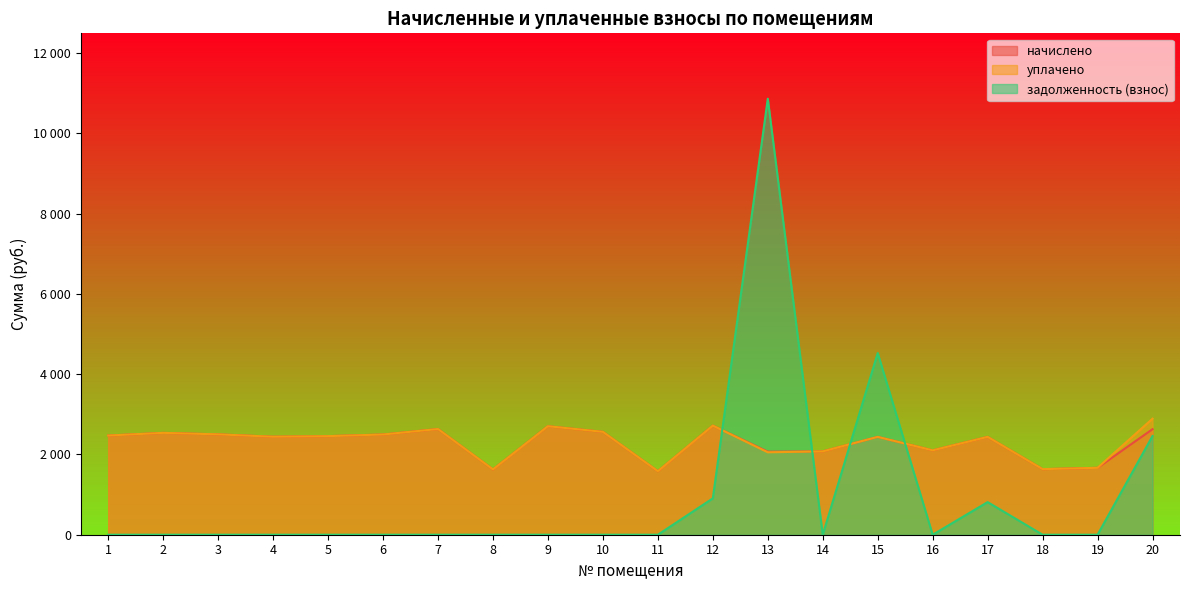

Is it true that уплачено equals 4118.0 at 17?

False